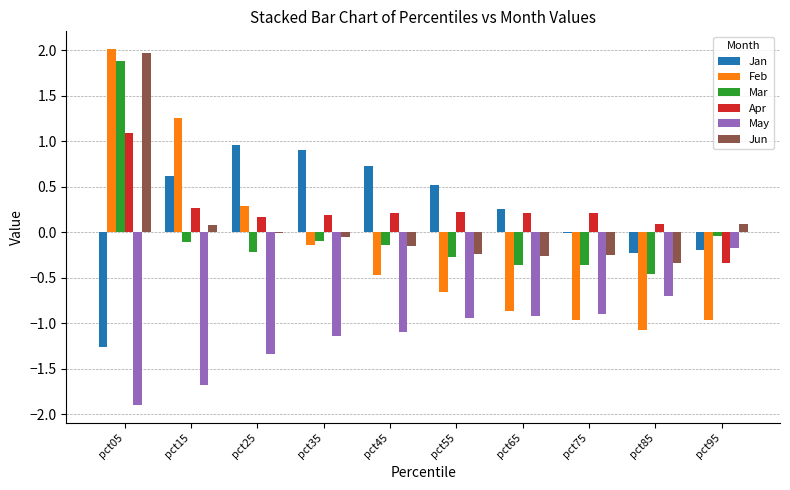

What is the sum of all Apr values?

2.3